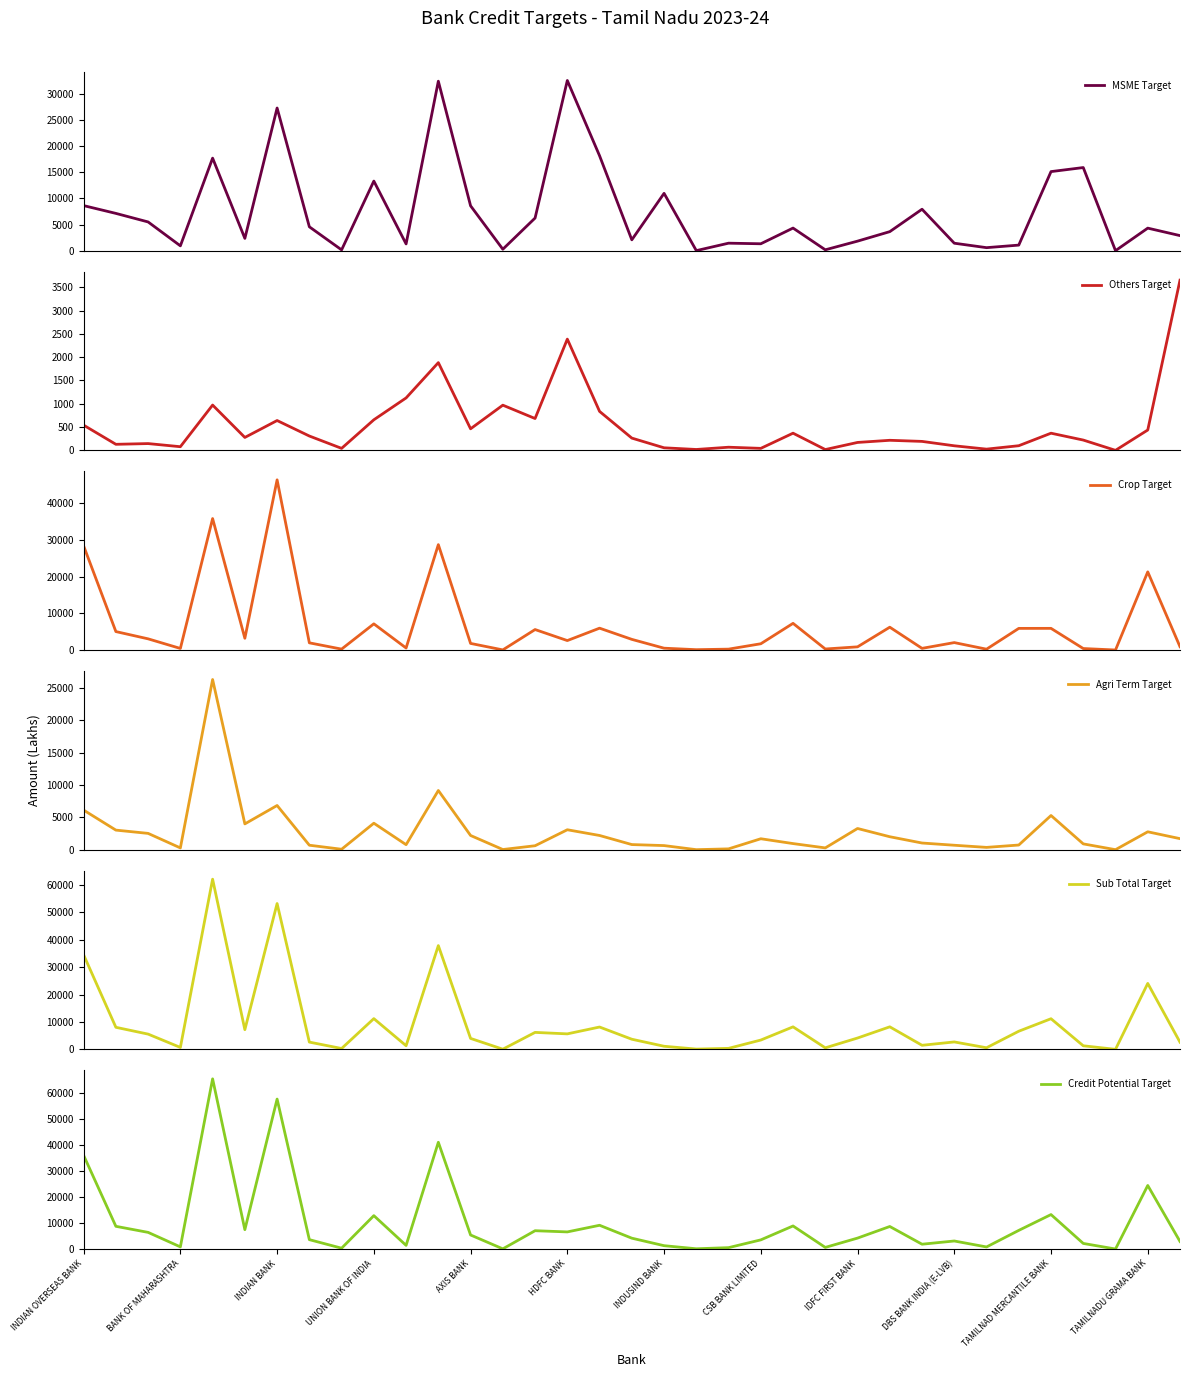

What is the difference between the second highest and second lowest values in the Credit Potential Target series?

57671.3